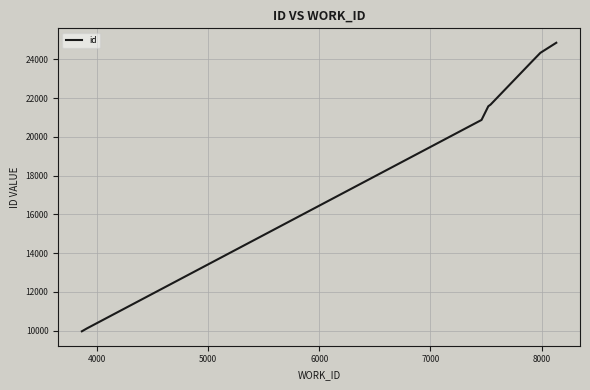

What is the maximum value shown in the chart?

24856